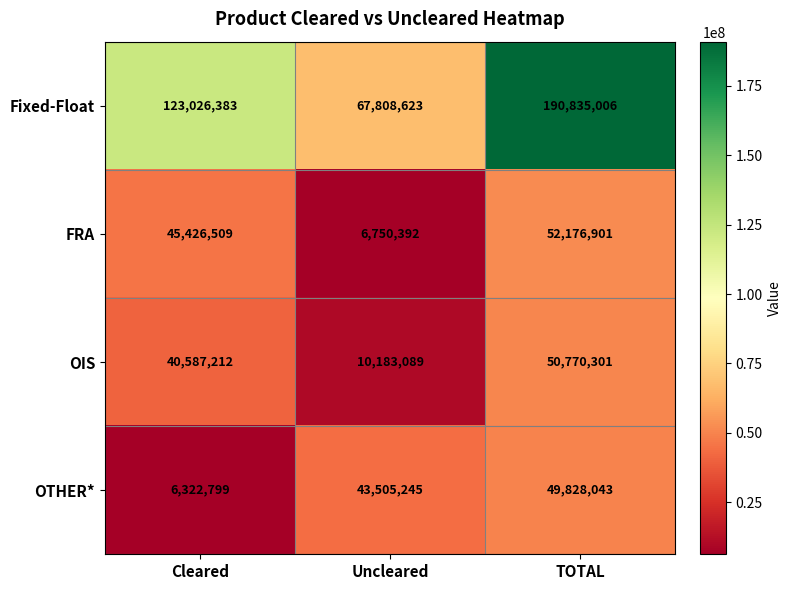

Read the OTHER* value at Uncleared.

43505245